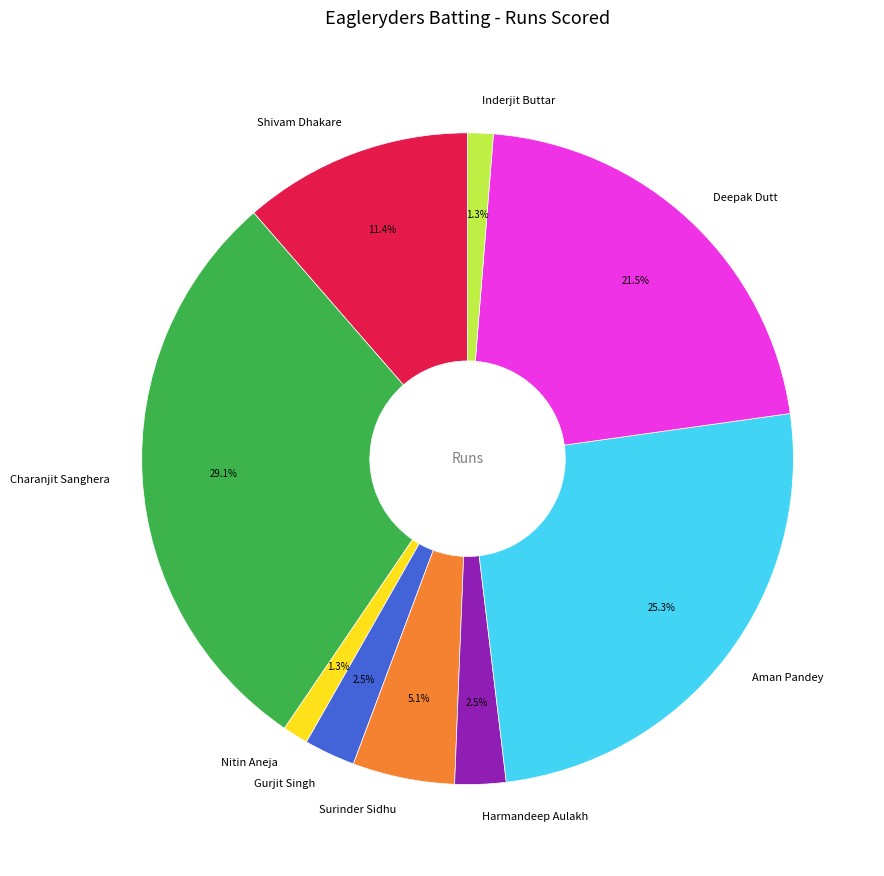

Is Charanjit Sanghera the majority of the pie?

No